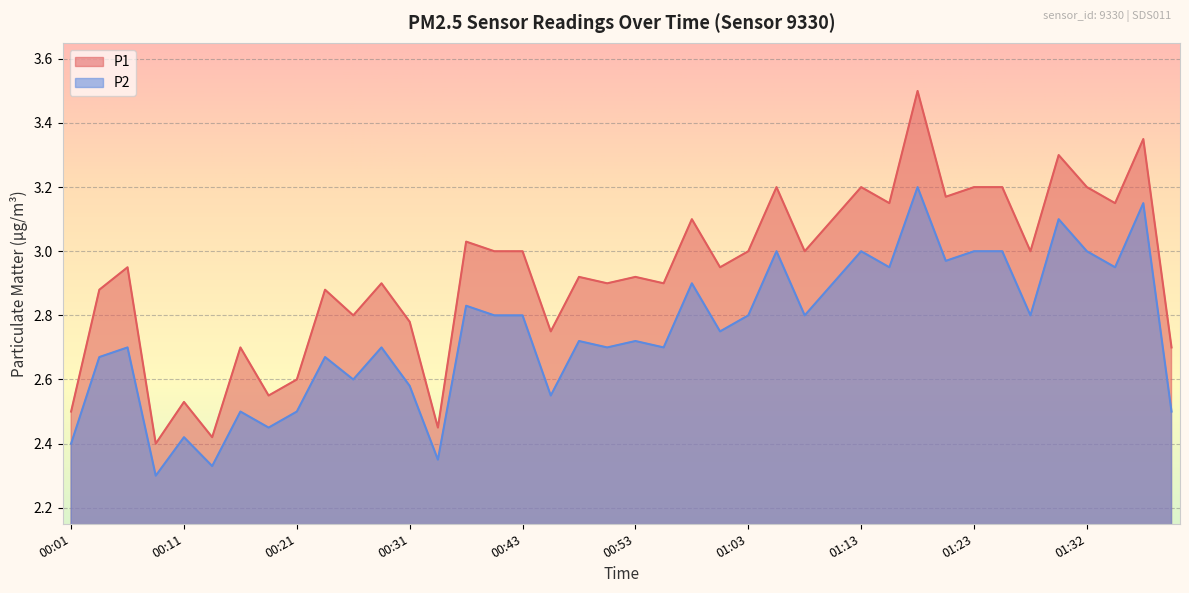

At which label is P2 closest to 2?

00:09